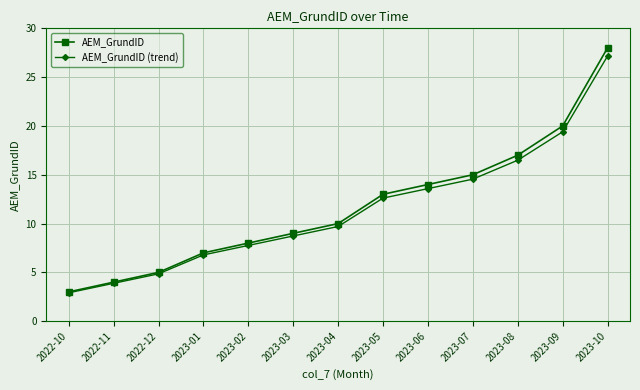

True or false: AEM_GrundID (trend) has more than 0 interior local peaks.

False